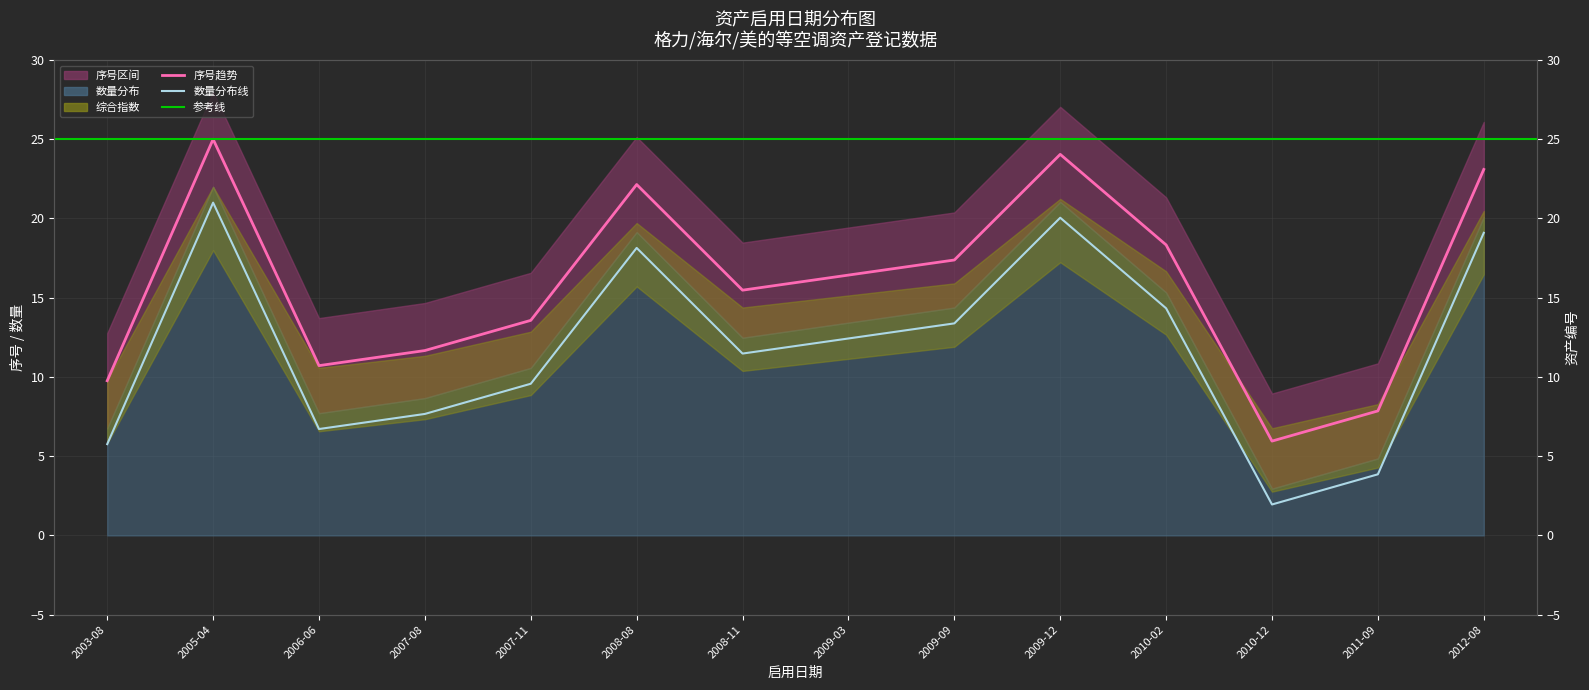

What is the average value?

15.8